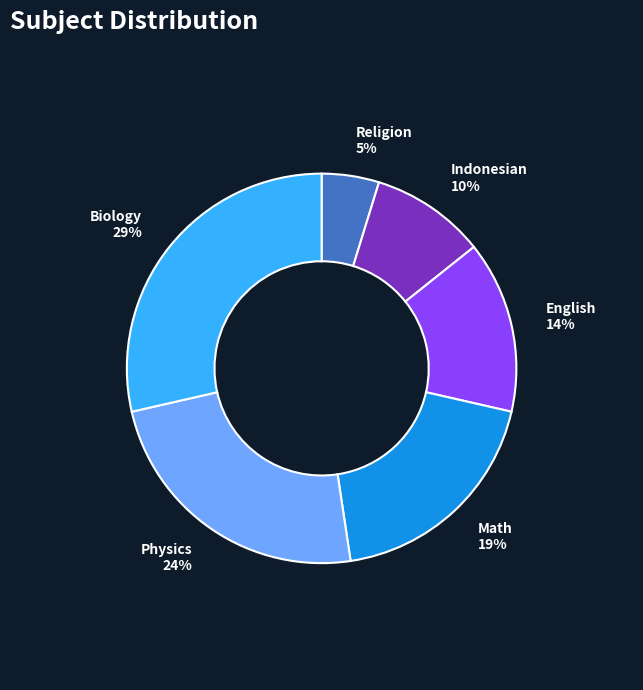

To the nearest percent, what is the difference between the largest and smallest slice percentages?

24%